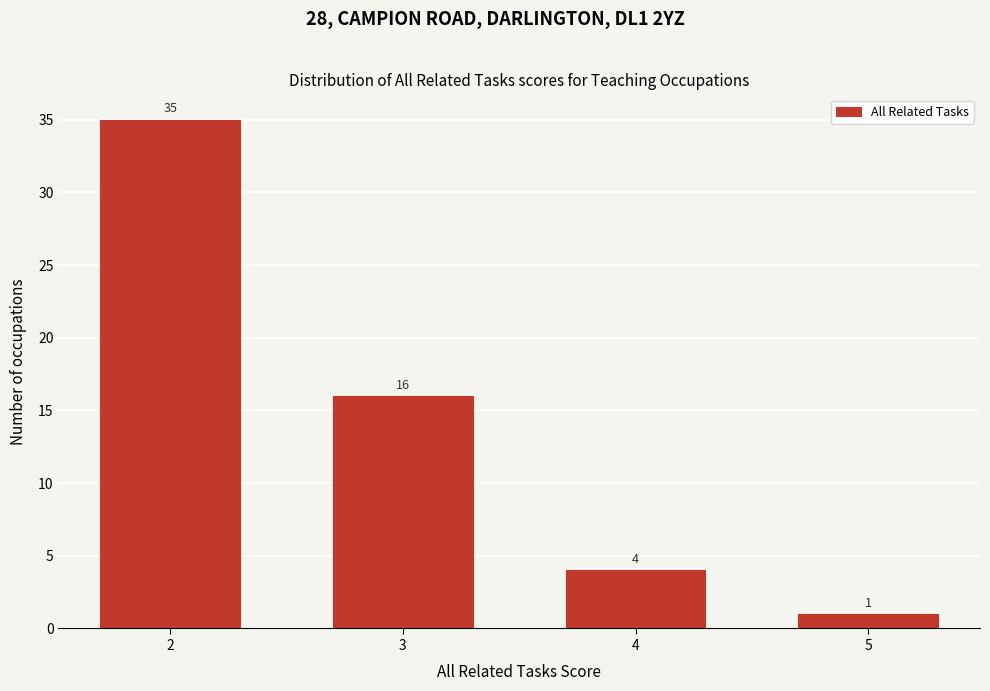

Reading right to left, transcribe all the data shown in this chart.

5=1	4=4	3=16	2=35